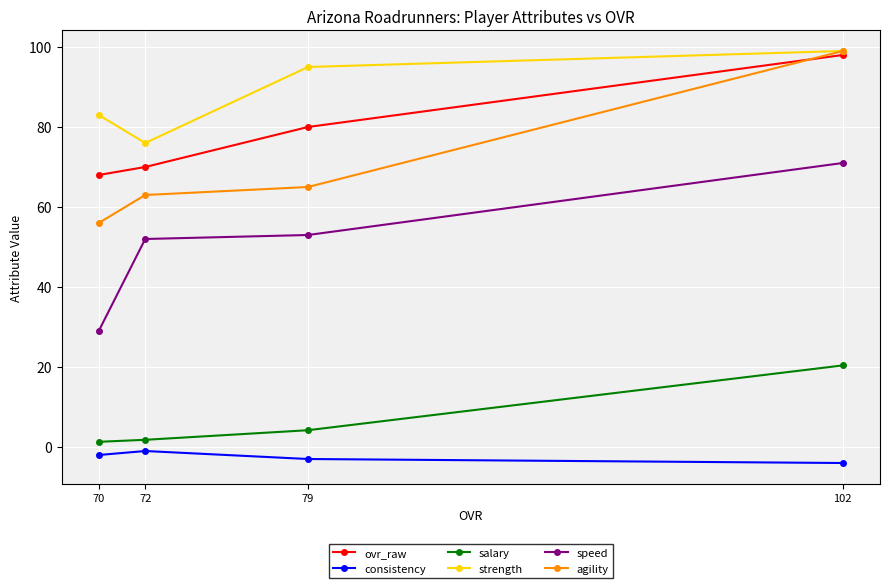

True or false: agility and consistency intersect in this chart.

False